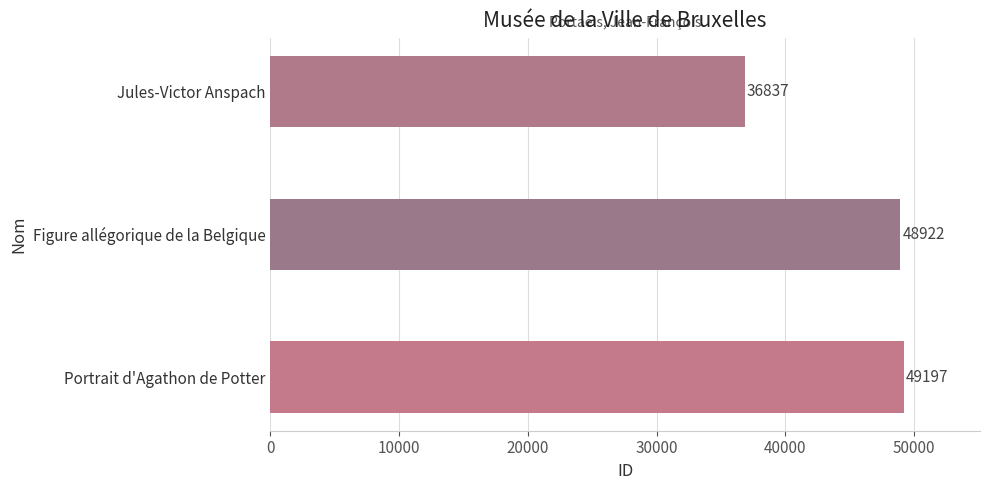

What is the smallest value displayed?

36837